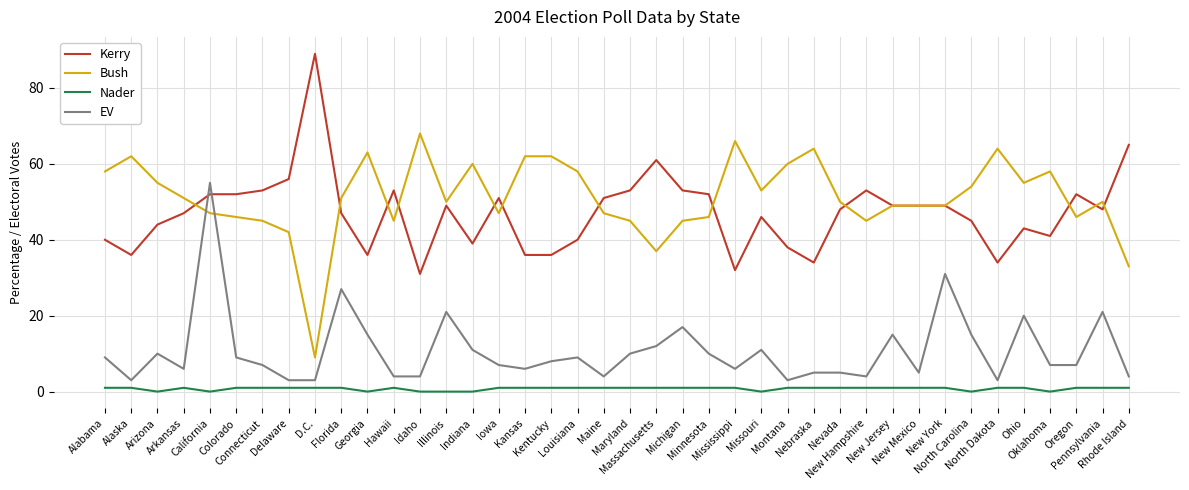

What is the difference between the EV values at Kansas and Maine?

2